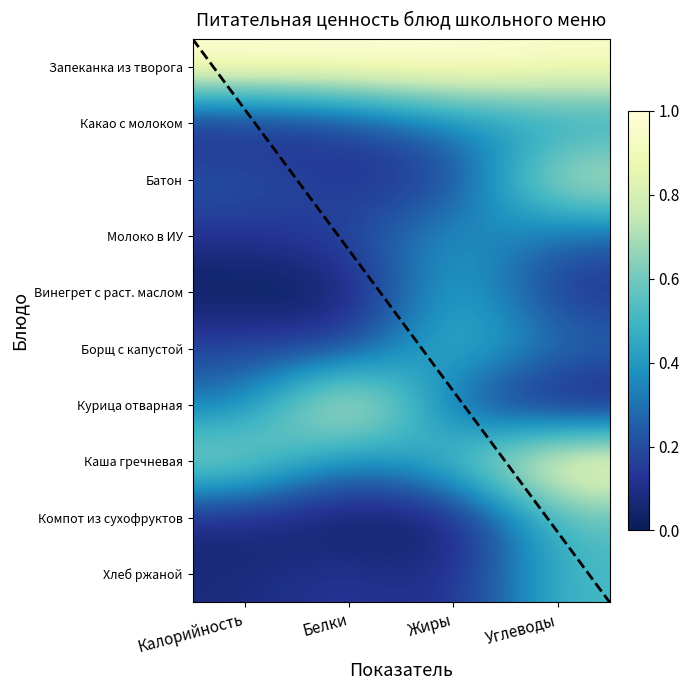

Count the number of categories in the chart.

4